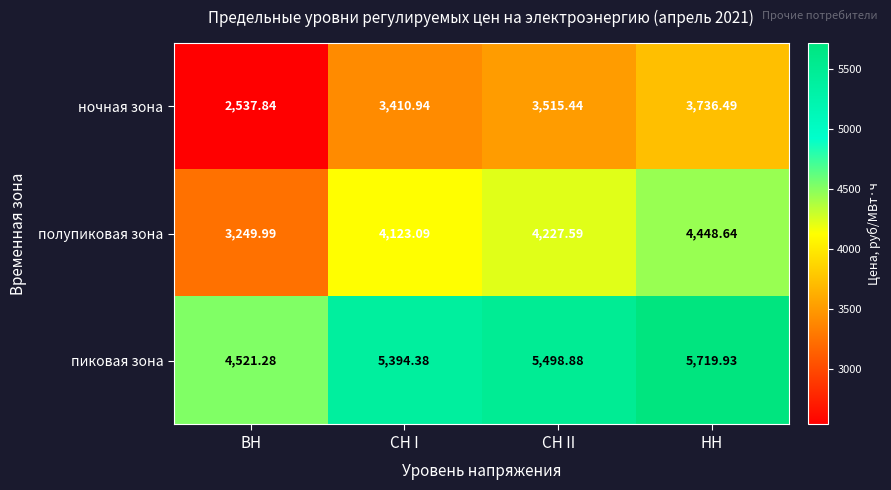

List the series in order of their overall mean, highest first.

пиковая зона, полупиковая зона, ночная зона